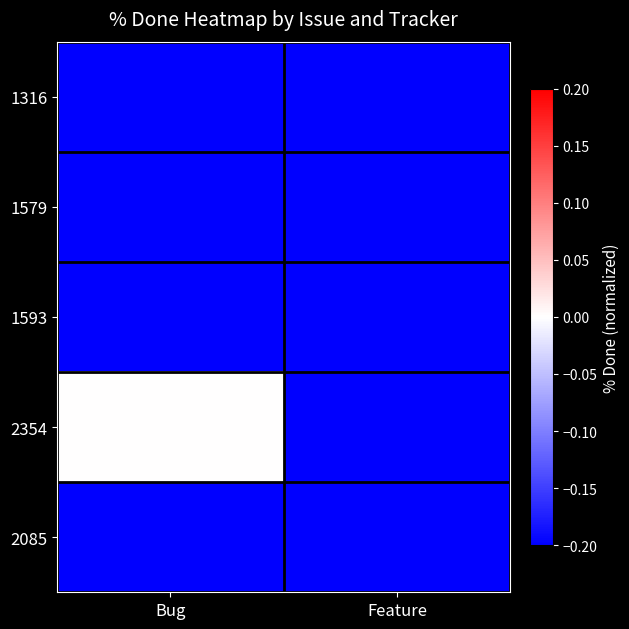

What is the total value across all series at Bug?

-0.8